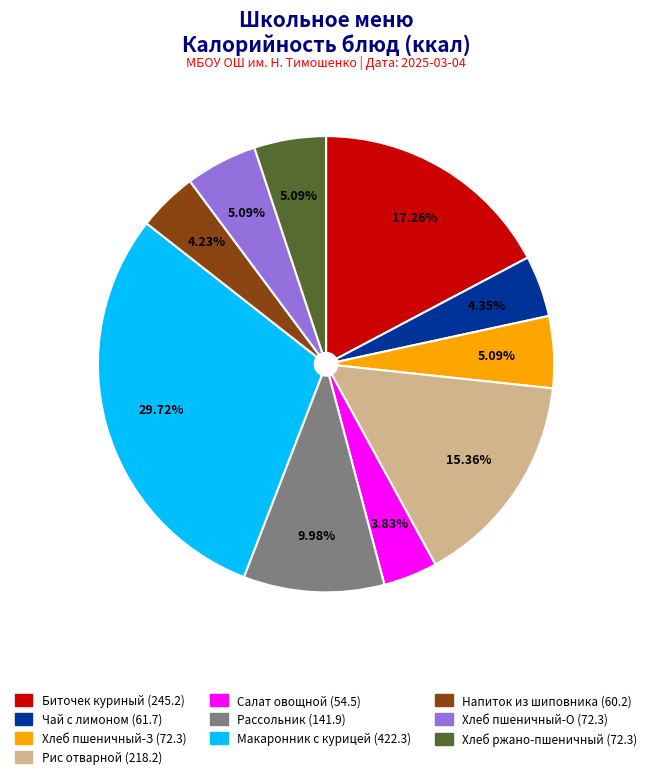

To the nearest percent, what is the average slice percentage?

10%